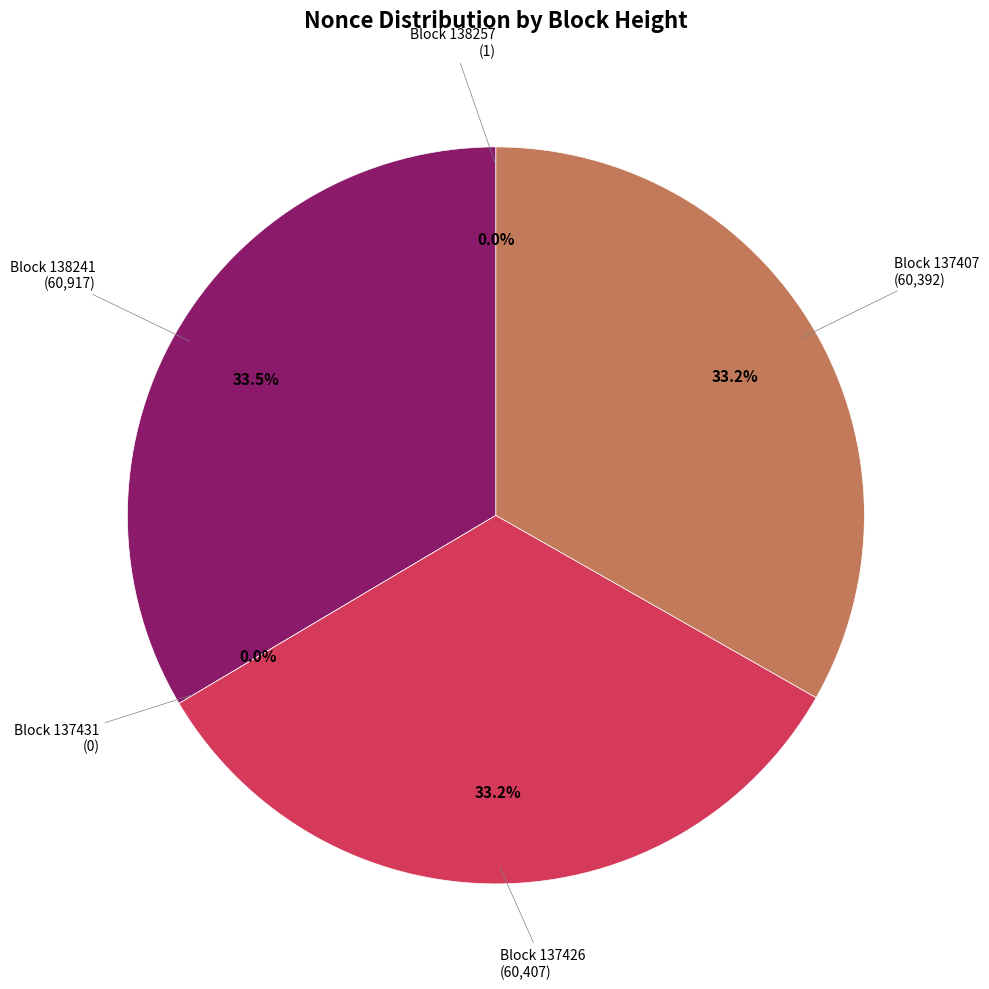

What is the change in value from 138257 to 137407?

+60391